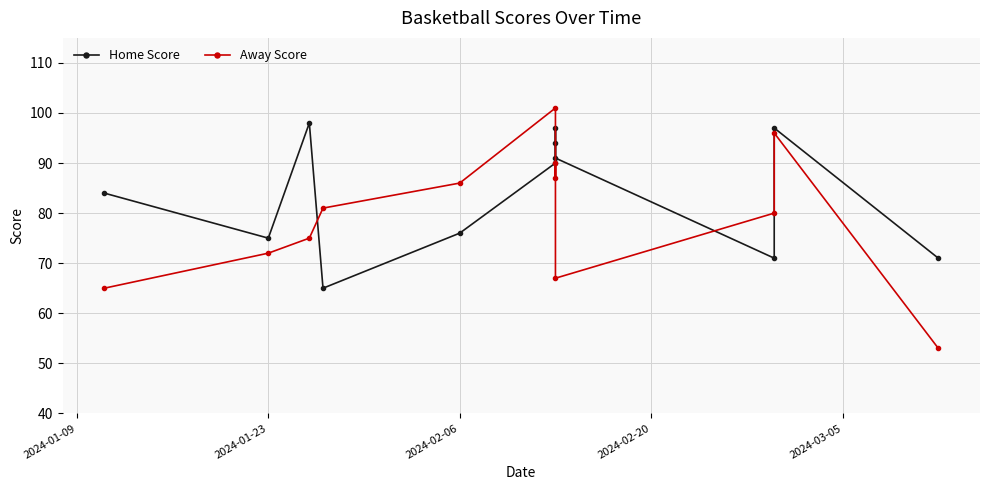

True or false: Home Score has a value of 175 at 2024-02-06.

False